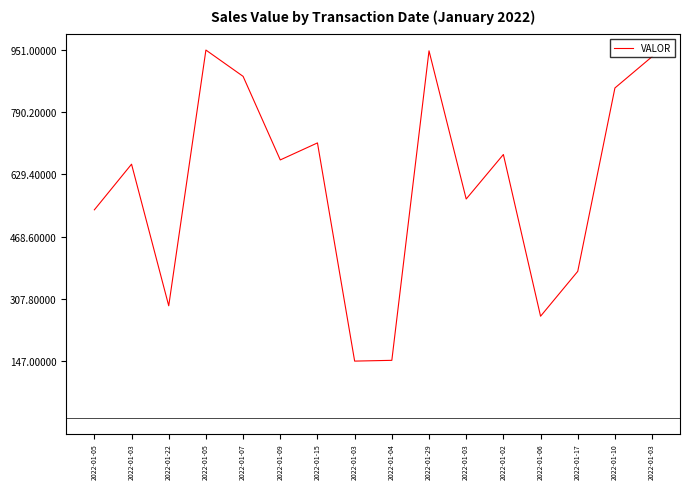

Between 2022-01-17 and 2022-01-03, which is larger?

2022-01-03